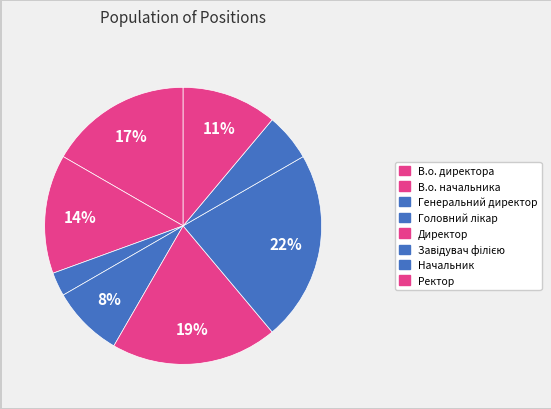

Do Завідувач філією and Начальник together represent more than half of the pie?

No